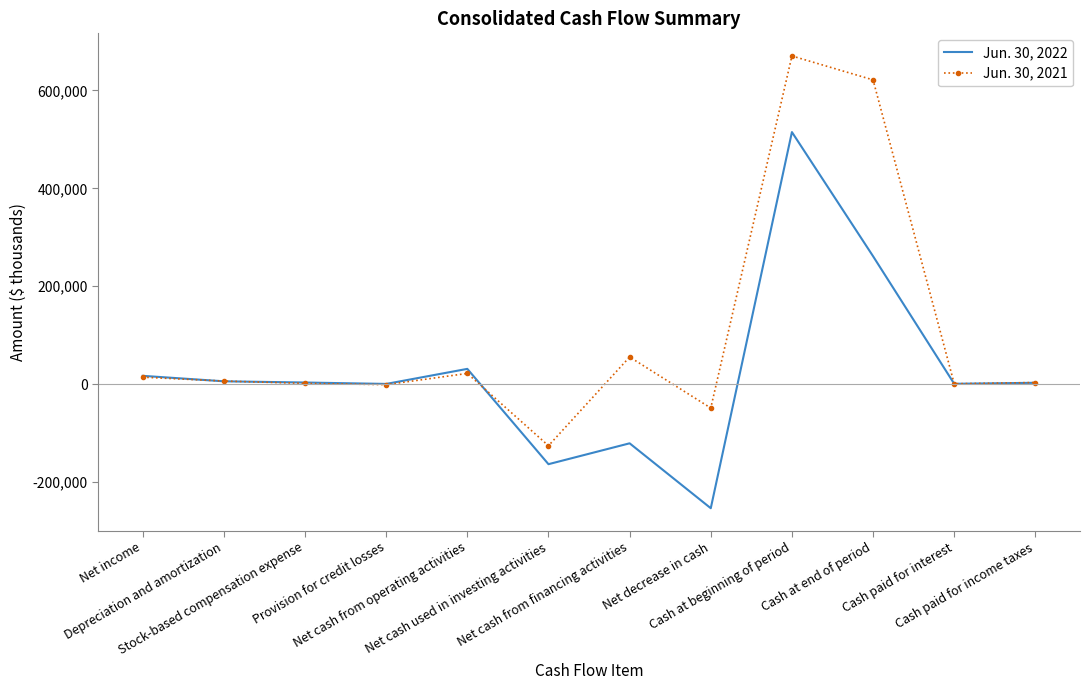

What is the total value across all series at Net income?

30917